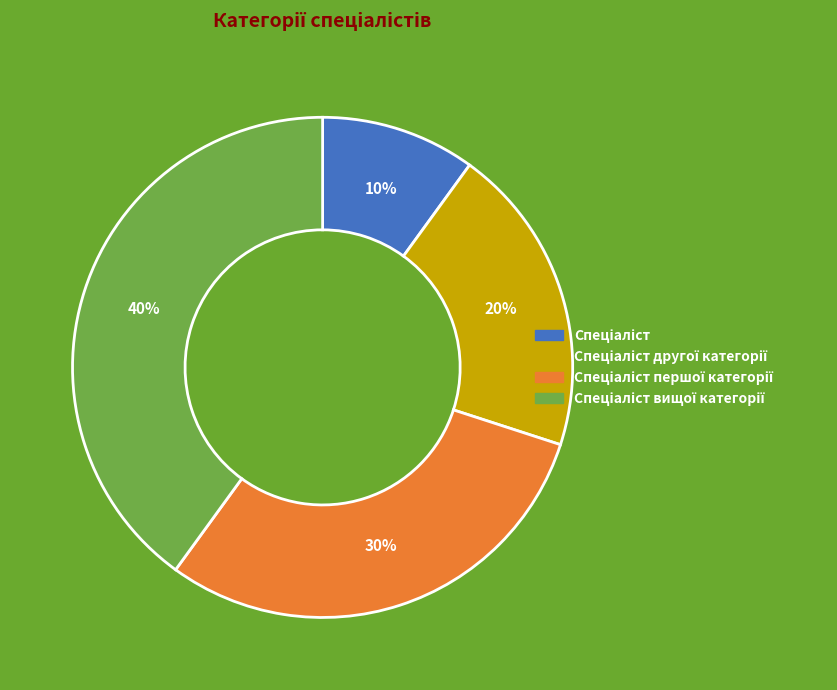

Is there a majority slice in this chart?

No